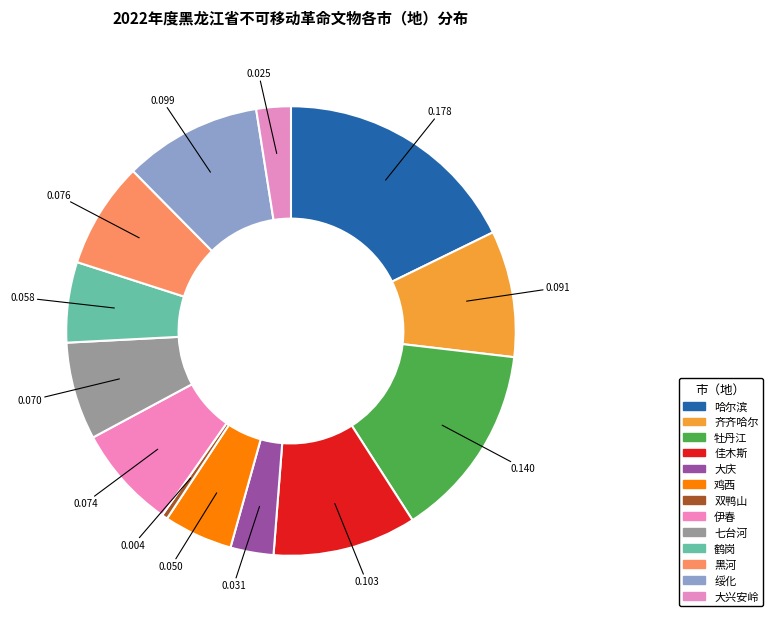

Rank the categories by value from highest to lowest.

哈尔滨, 牡丹江, 佳木斯, 绥化, 齐齐哈尔, 黑河, 伊春, 七台河, 鹤岗, 鸡西, 大庆, 大兴安岭, 双鸭山